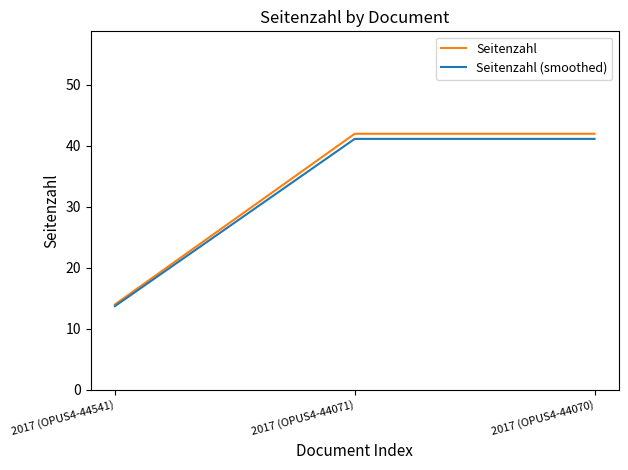

Count the Seitenzahl values in the range 14 to 42.

3